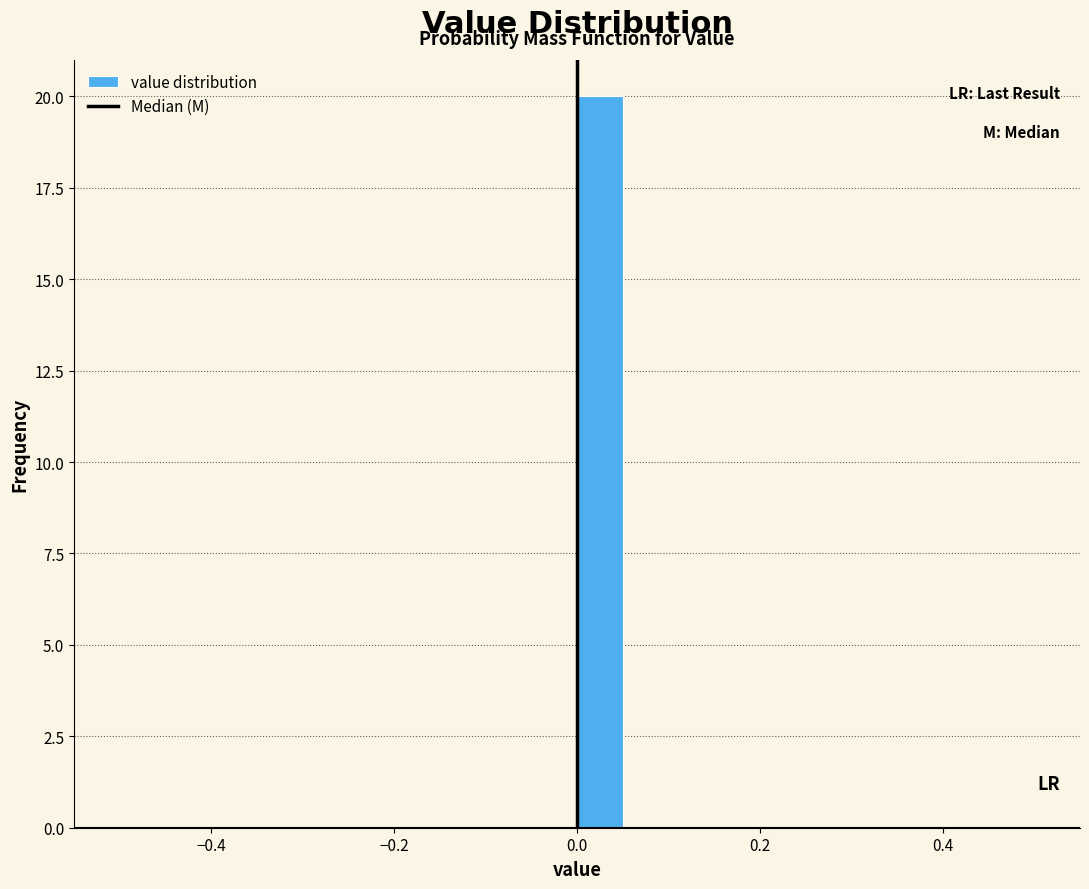

Read against the x-axis, roughly where is the centre of the tallest bar?

0.02